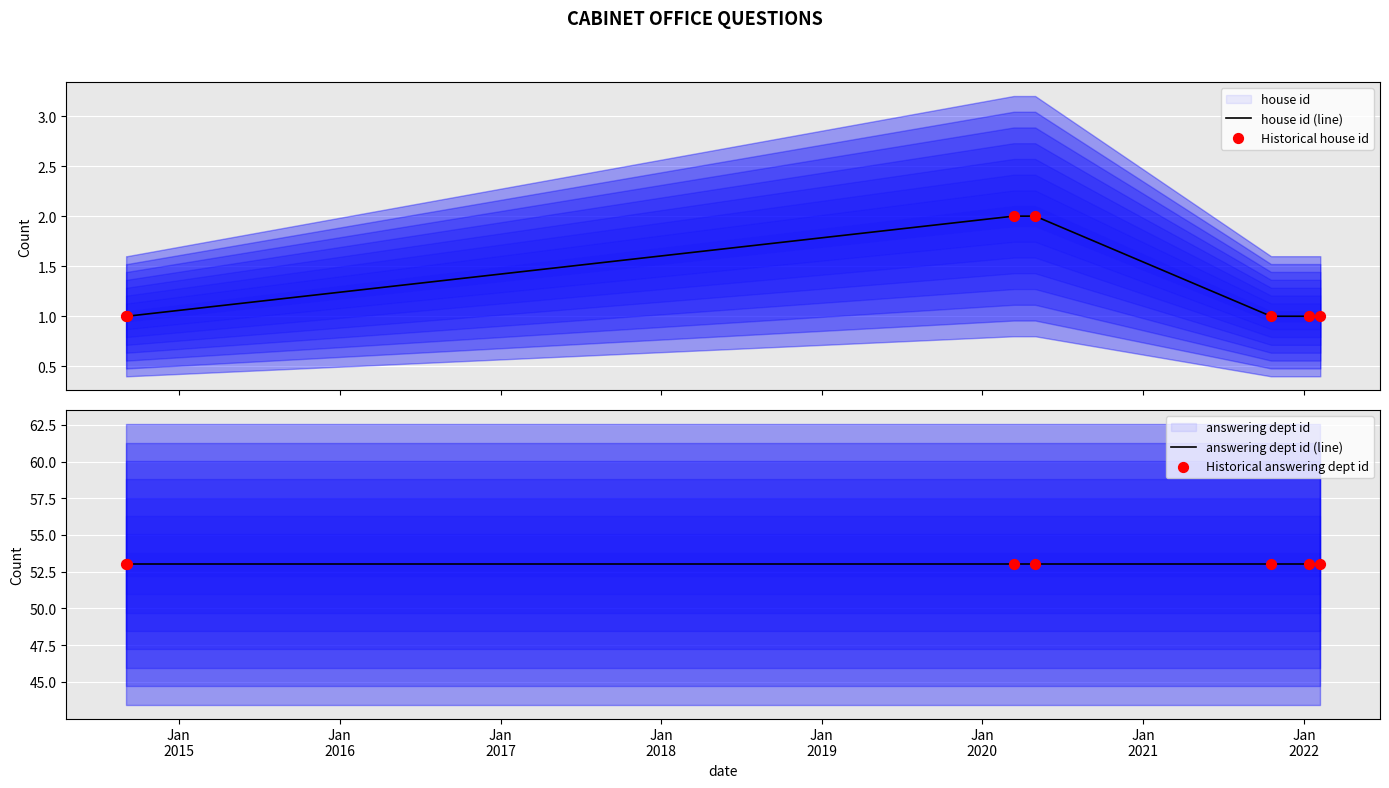

Which series contains the highest Y value?

answering dept id (line)